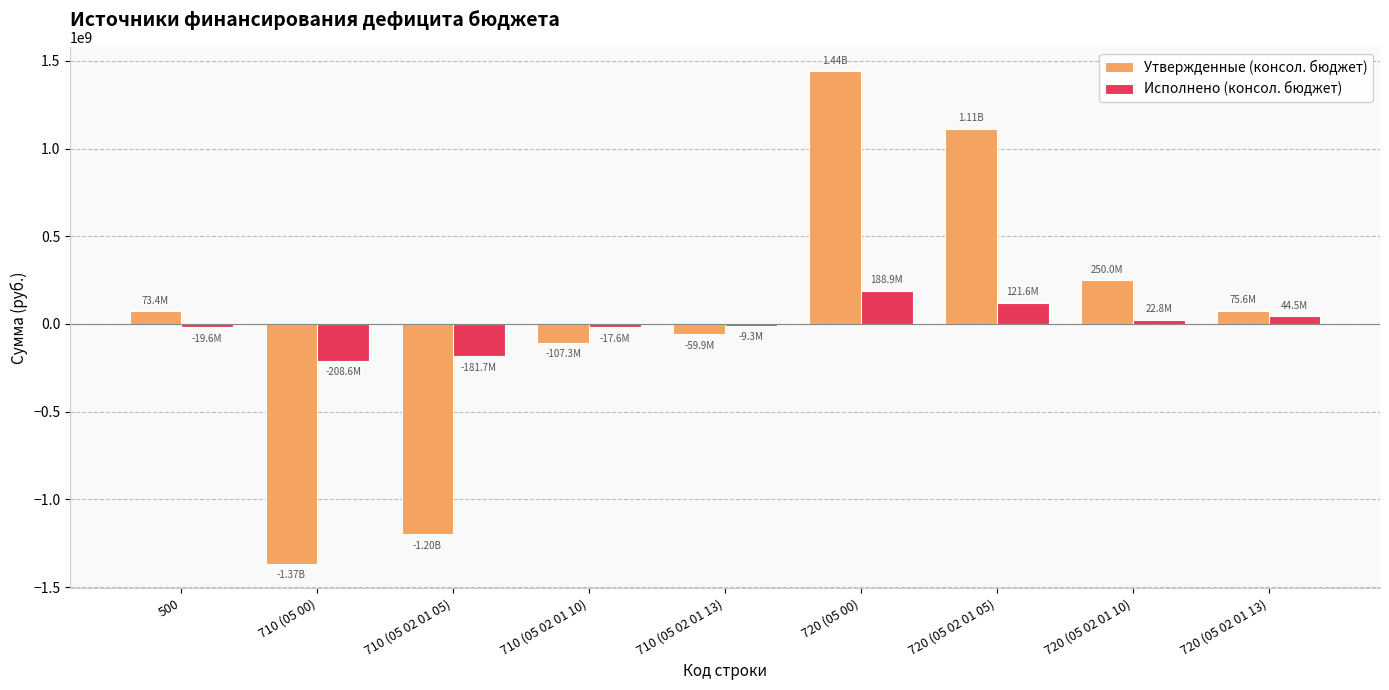

Which series has the largest range (max minus min)?

Утвержденные (консол. бюджет)